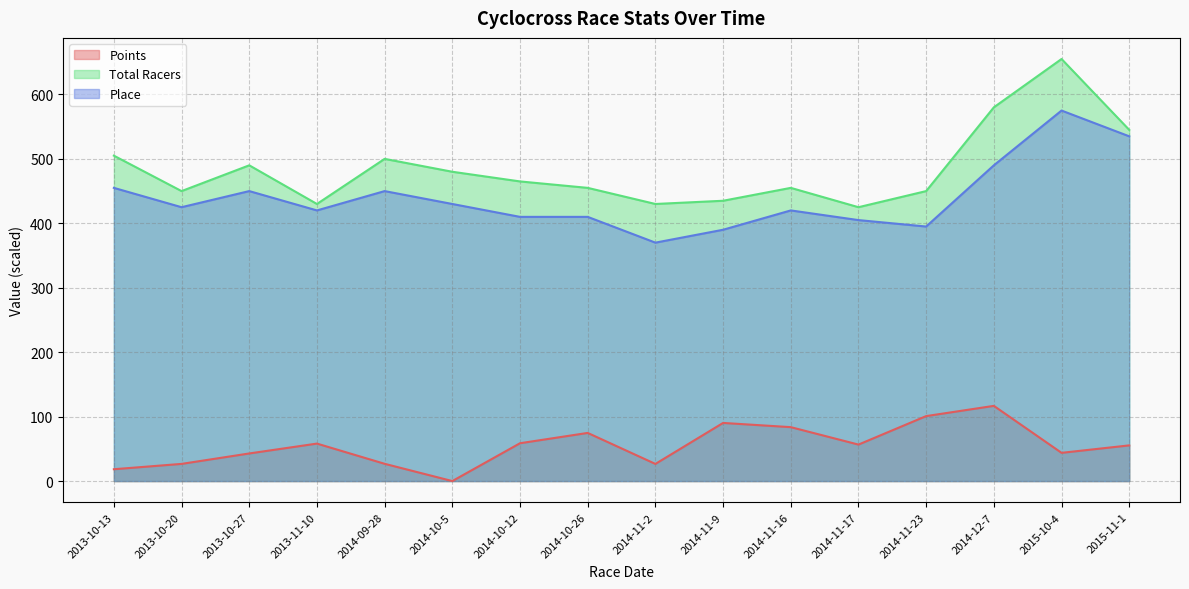

What are all the series names shown in the legend?

Points, Total Racers, Place